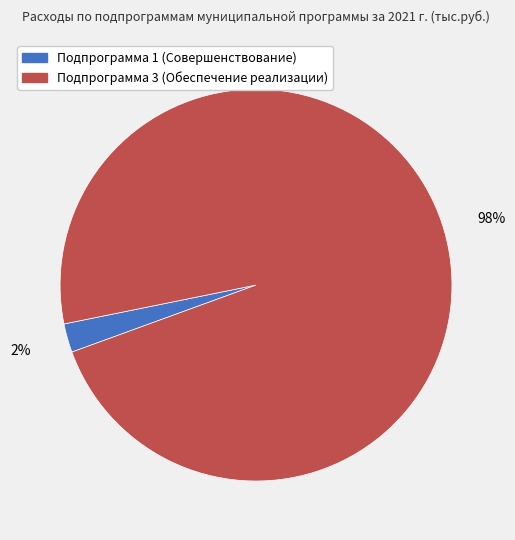

How many slices are in this pie chart?

2